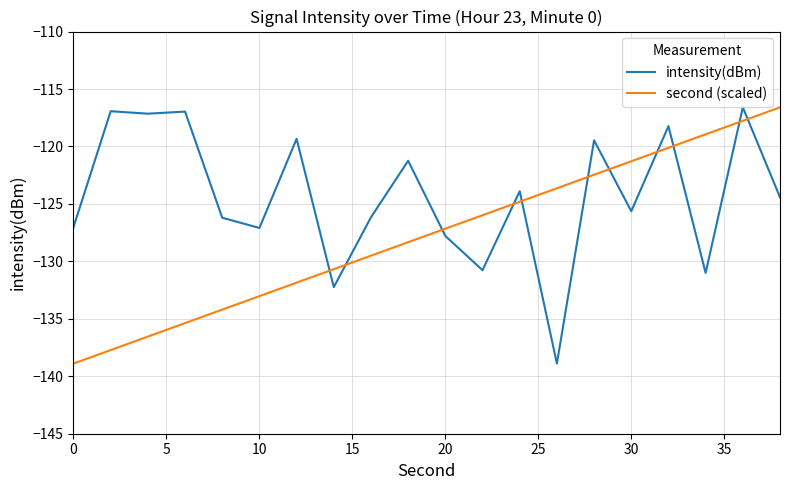

How many intersections are there between second (scaled) and intensity(dBm)?

11